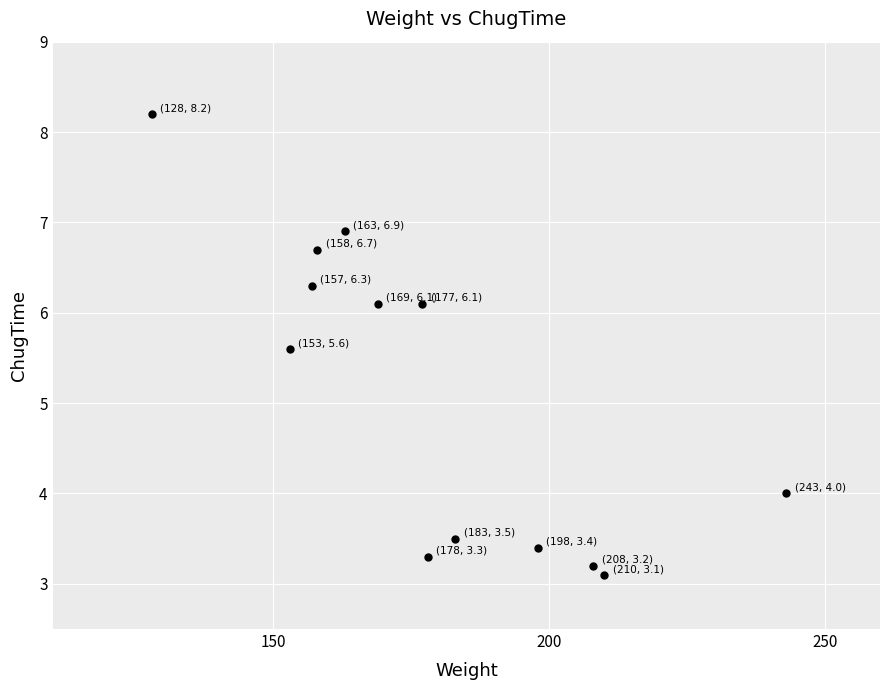

What Y value in the scatter plot is closest to 5?

5.6